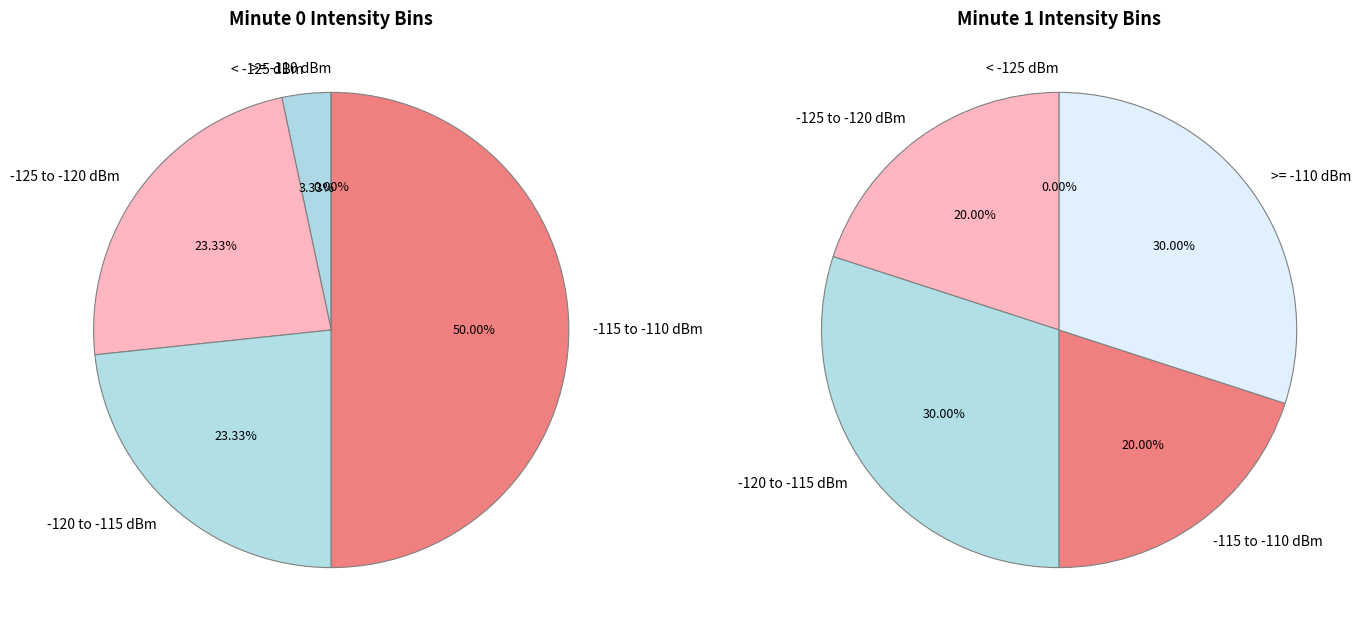

Is Minute 1 the majority of the pie?

No